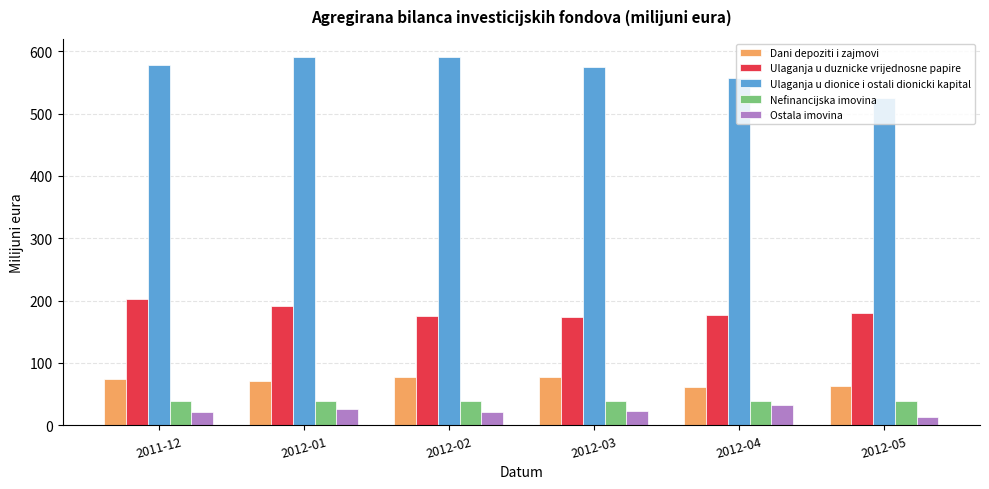

What is the maximum value for Ulaganja u duznicke vrijednosne papire?

202.6